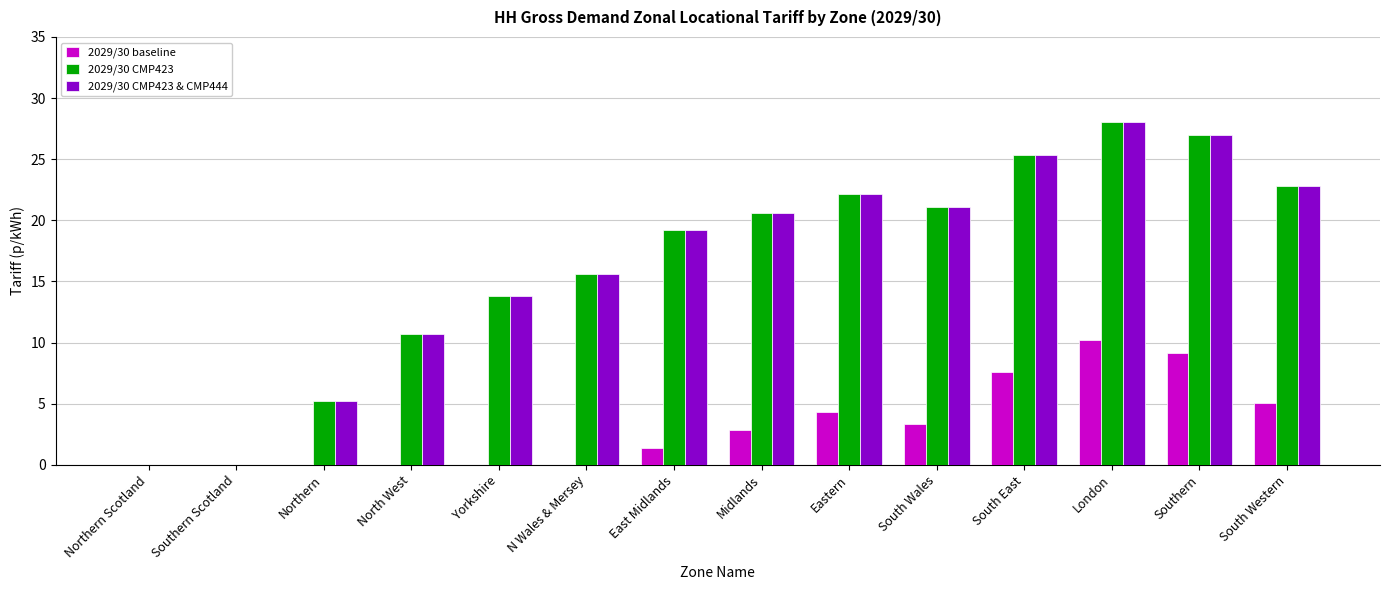

Reading right to left, transcribe all the data shown in this chart.

2029/30 baseline: 5.0	9.1	10.2	7.6	3.3	4.3	2.8	1.4	0.0	0.0	0.0	0.0	0.0	0.0
2029/30 CMP423: 22.8	26.9	28.0	25.3	21.1	22.1	20.6	19.2	15.6	13.8	10.7	5.2	0.0	0.0
2029/30 CMP423 & CMP444: 22.8	26.9	28.0	25.3	21.1	22.1	20.6	19.2	15.6	13.8	10.7	5.2	0.0	0.0